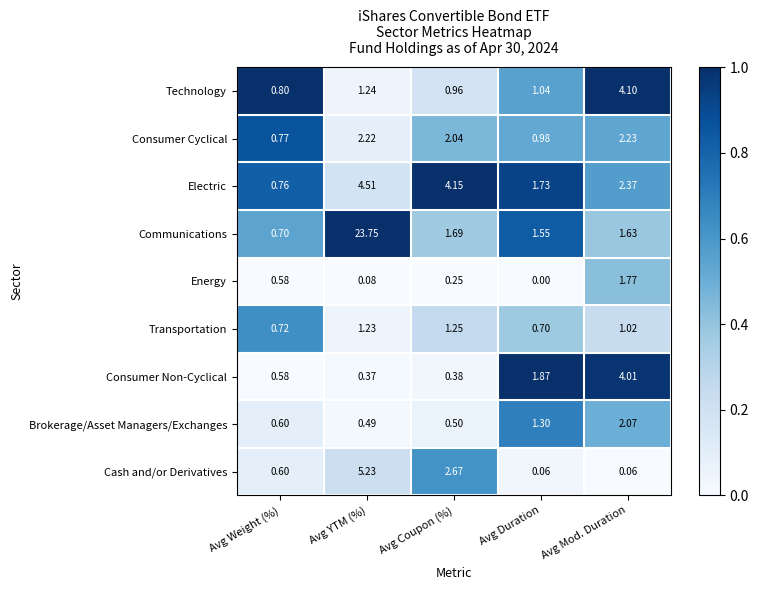

Which series changed the most between Avg YTM (%) and Avg Mod. Duration?

Communications